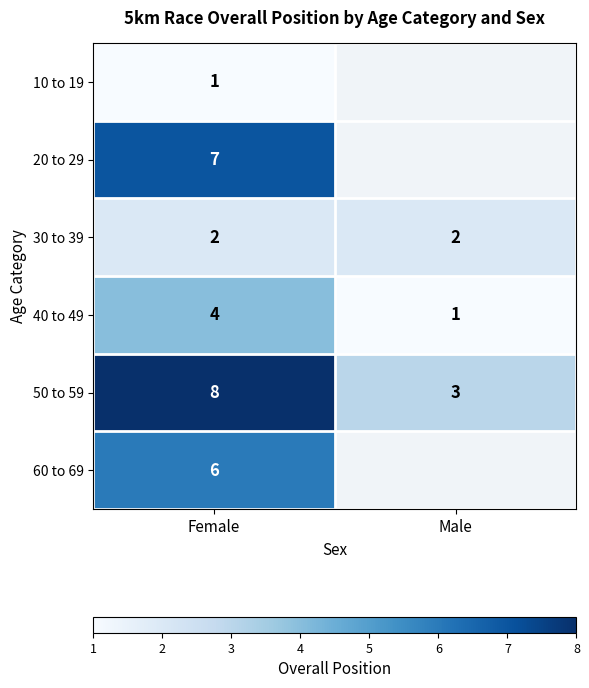

At Female, list the series in order from largest to smallest.

50 to 59, 20 to 29, 60 to 69, 40 to 49, 30 to 39, 10 to 19